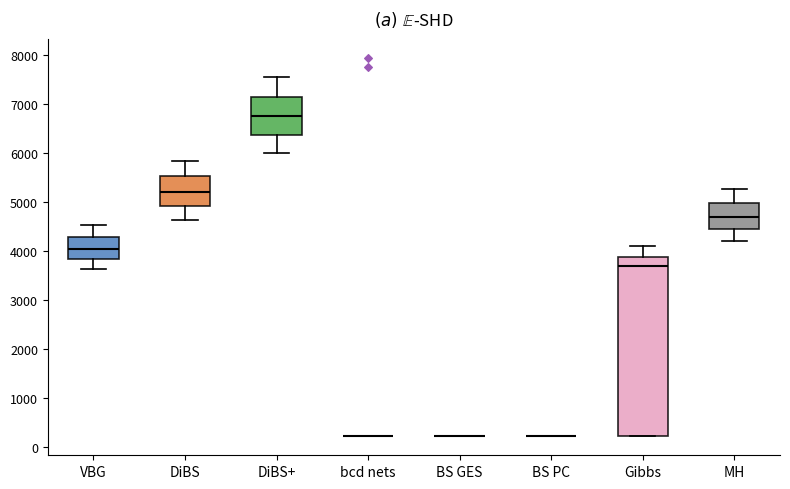

Where does the upper whisker of the box for Gibbs end on the y-axis? The values are not printed on the chart, so give them approximately, as read against the axis.

4100